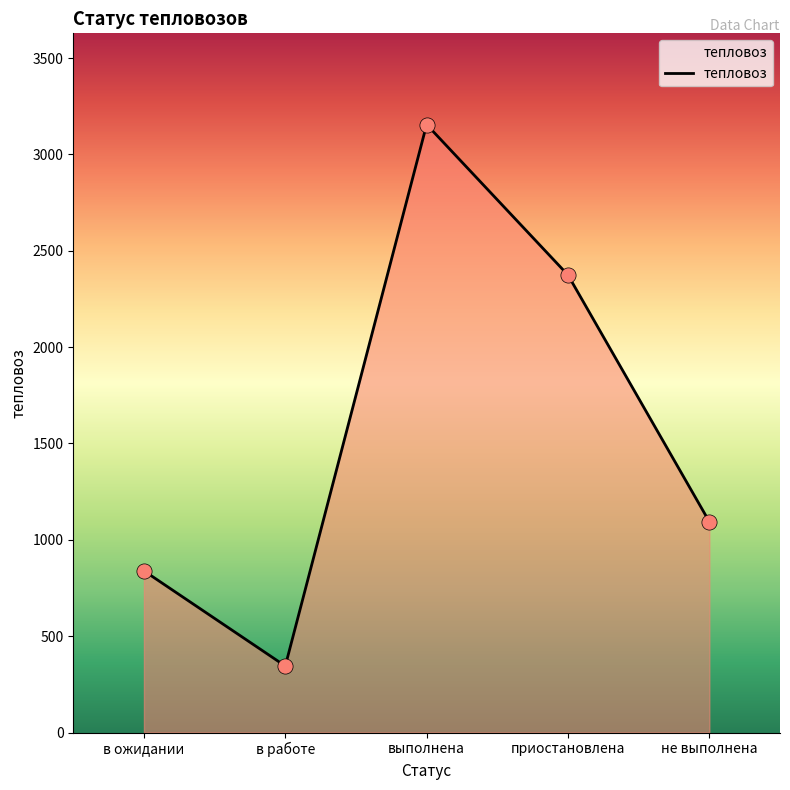

What is the change in value from приостановлена to не выполнена?

-1280